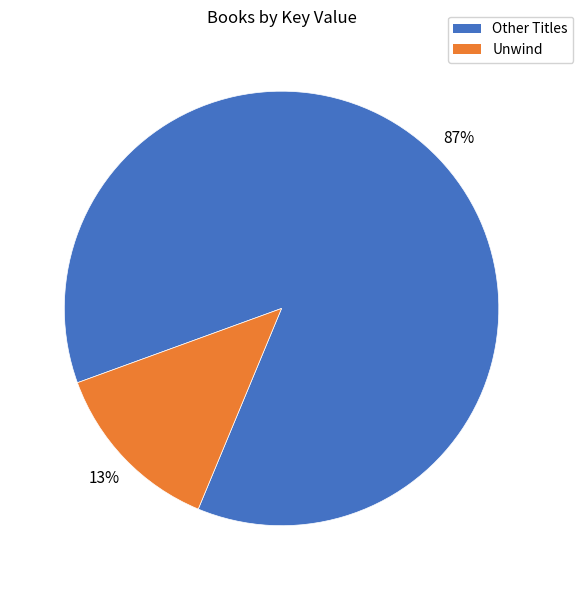

Does any single category account for the majority?

Yes